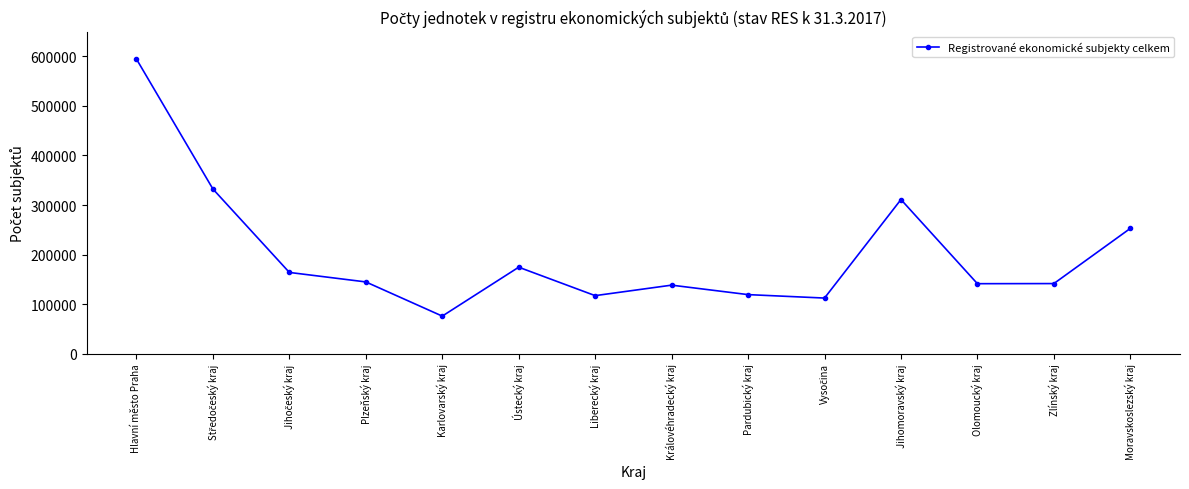

What is the value of the 8th point from the left?

138197